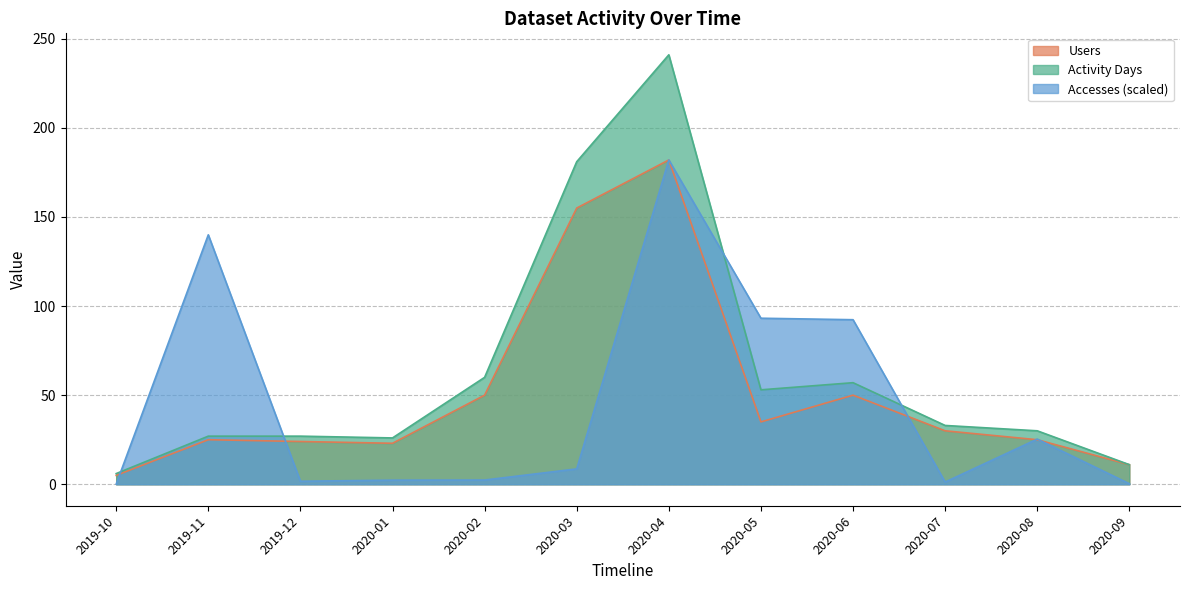

What is the average value of the Activity Days series?

62.7